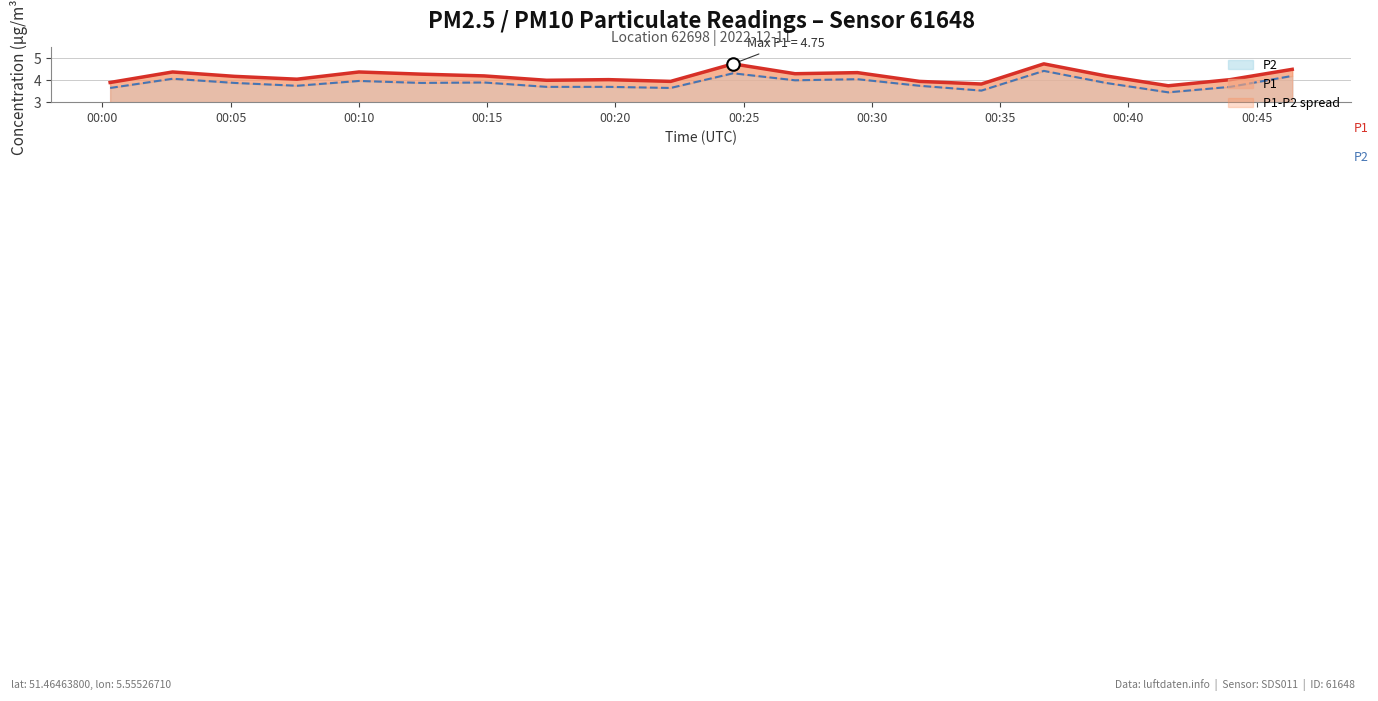

What is the sum of all P2 line values?

77.5